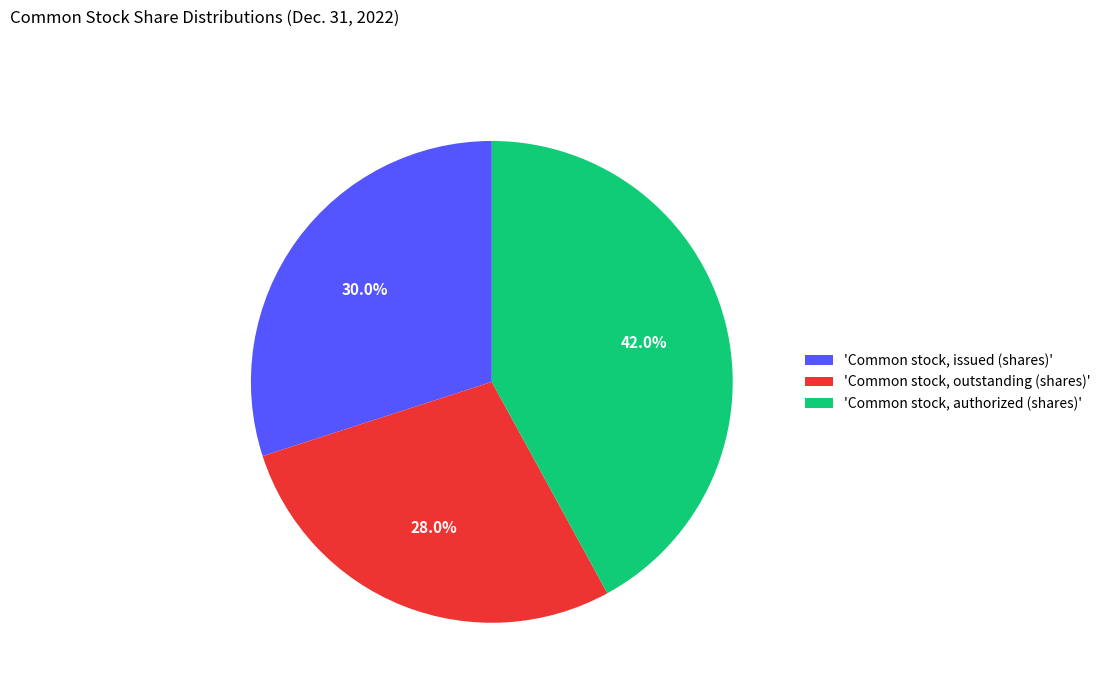

What is the ratio of the value at 'Common stock, authorized (shares)' to the value at 'Common stock, outstanding (shares)'?

1.5